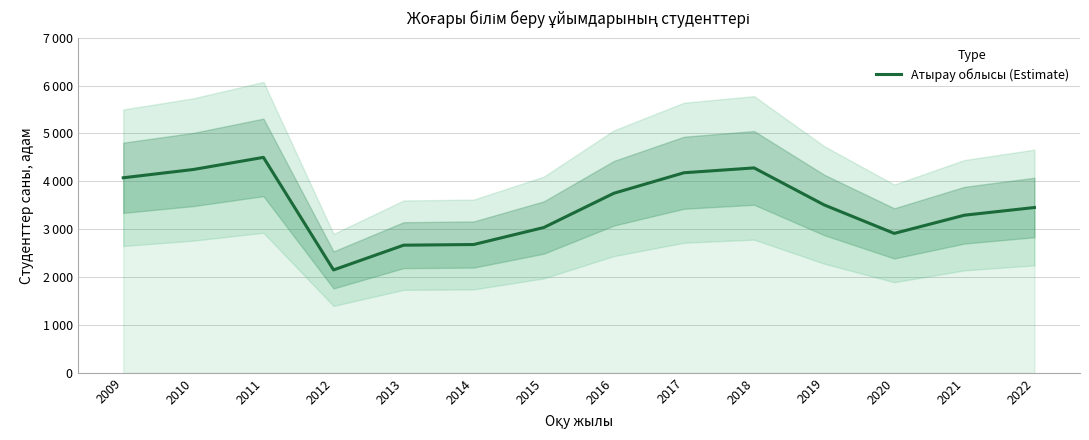

Reading left to right, extract all data points from this chart.

4074	4247	4500	2149	2666	2680	3035	3751	4179	4280	3507	2912	3292	3453